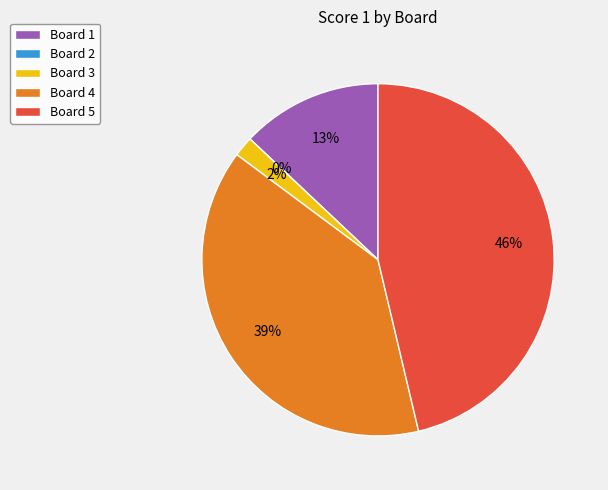

To the nearest percent, what portion does Board 4 represent?

39%